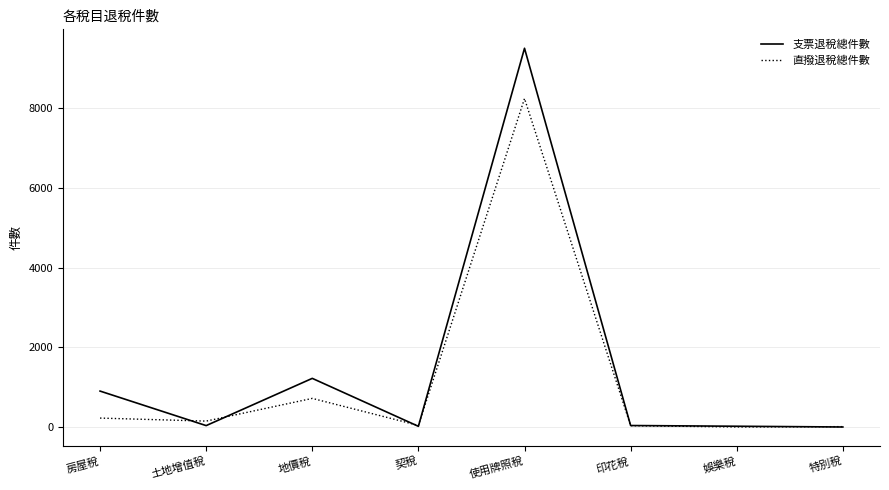

What is the minimum value for 直撥退稅總件數?

1